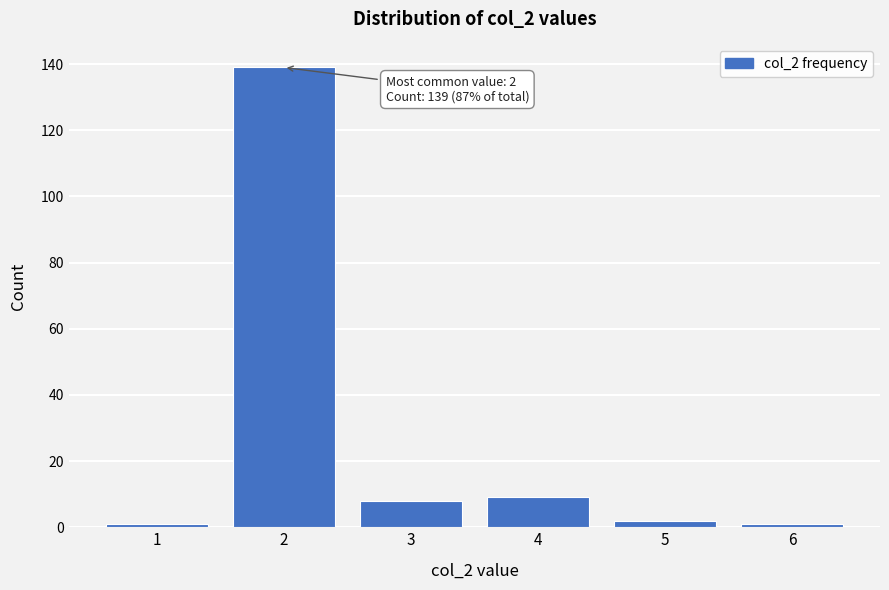

Reading right to left, list all the values displayed in this chart.

1	2	9	8	139	1